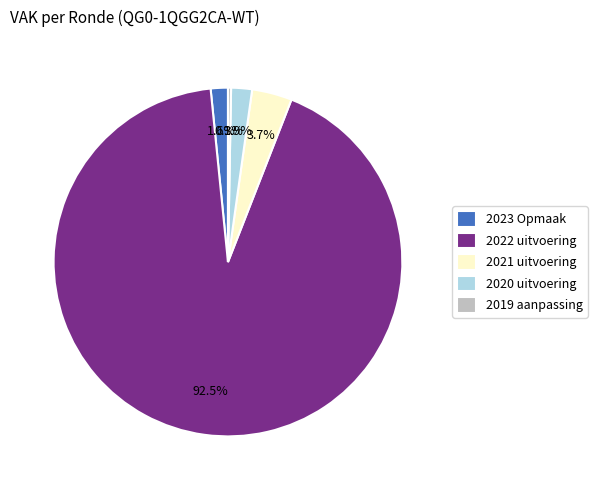

Do 2019 aanpassing and 2022 uitvoering together represent more than half of the pie?

Yes